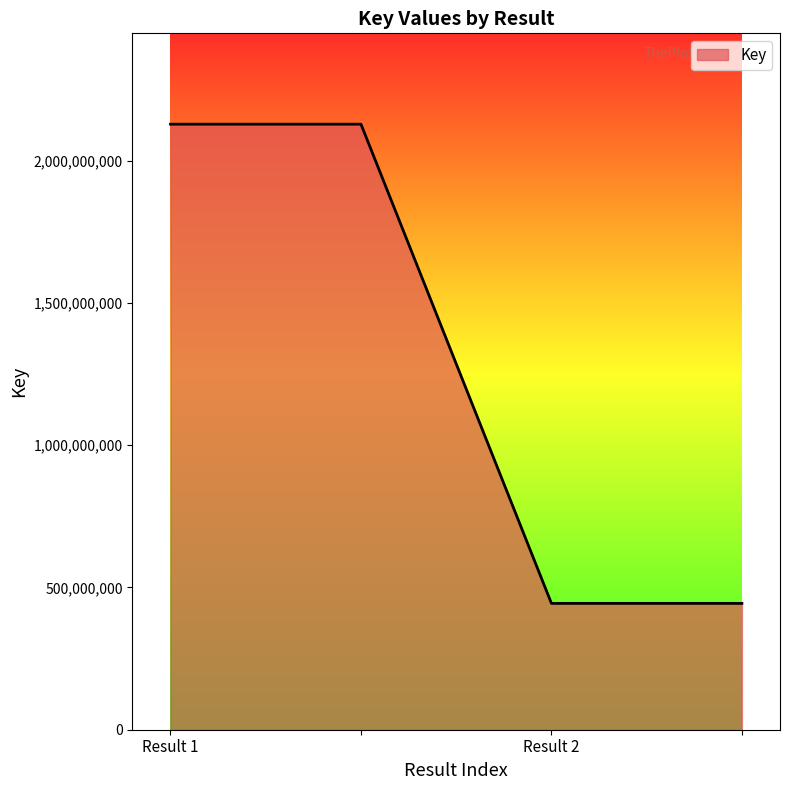

How many series are shown in this chart?

1